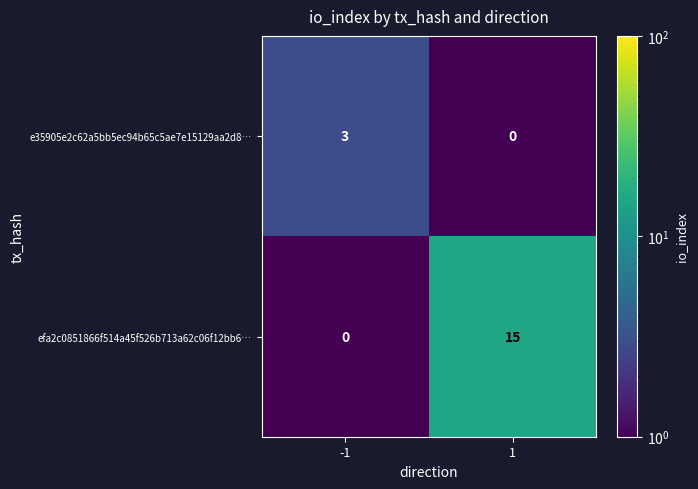

Is it true that efa2c0851866f514a45f526b713a62c06f12bb6… equals 15 at 1?

True